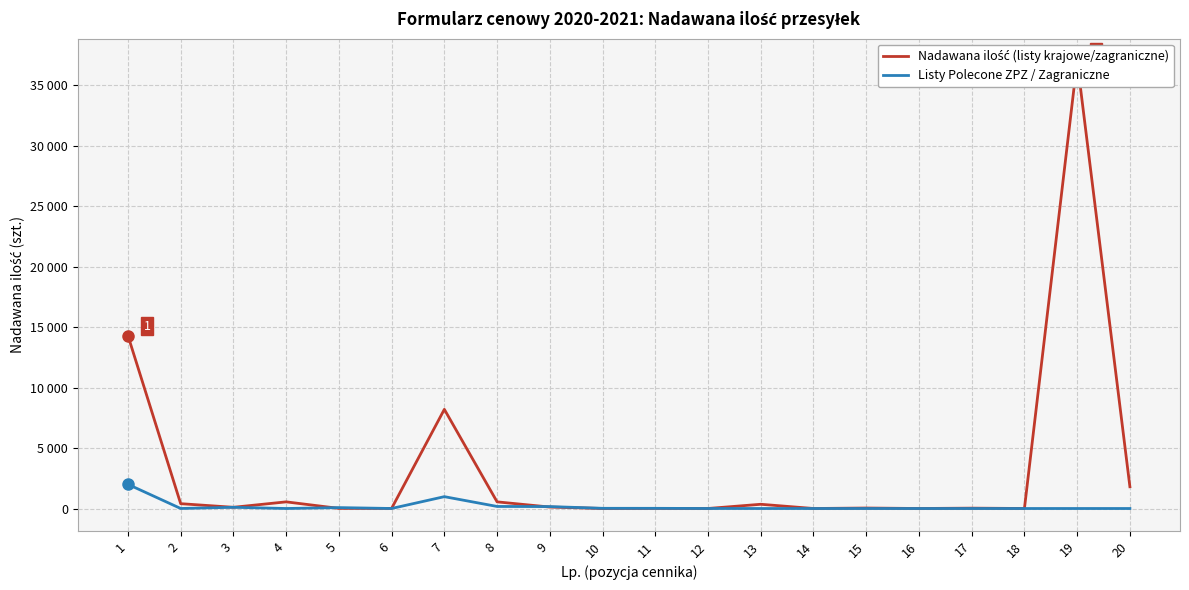

Count the number of categories in the chart.

20